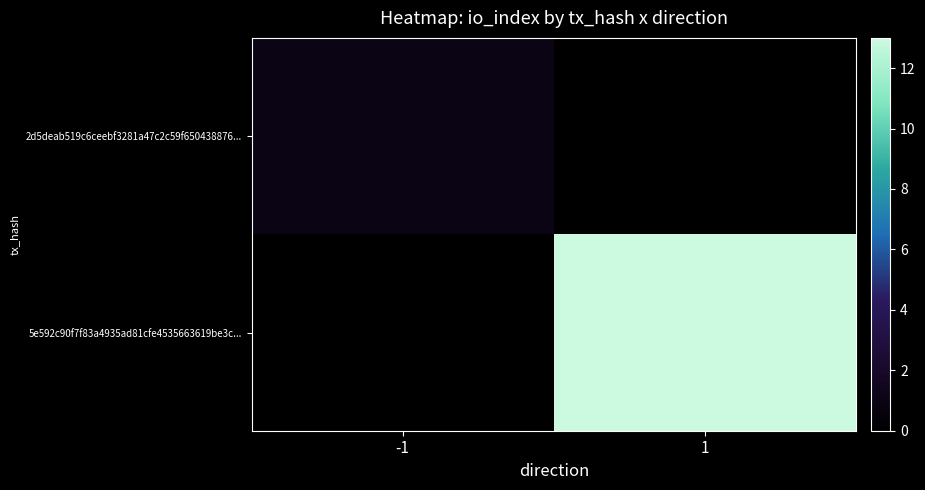

What is the total value across all series at 1?

13